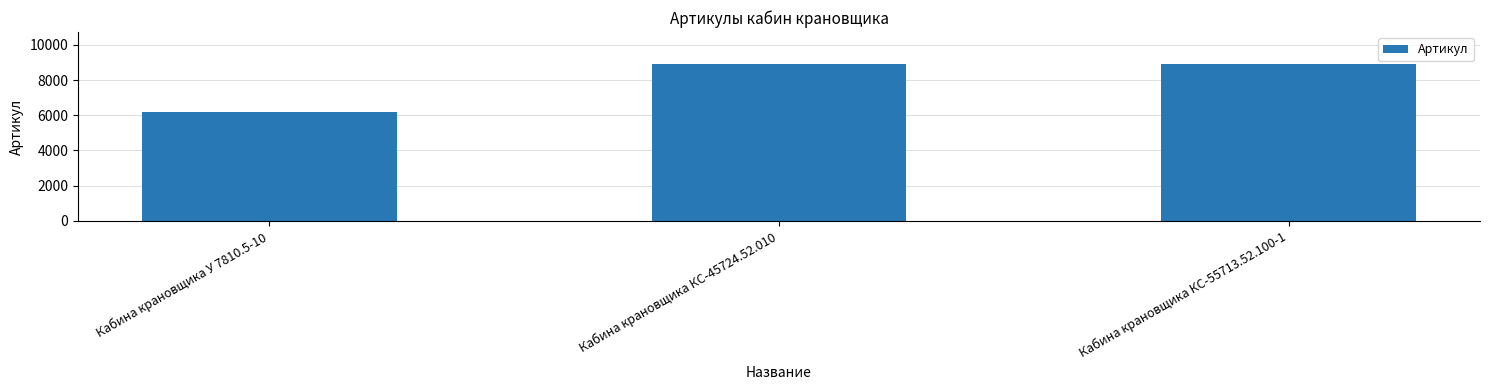

Are the bars grouped side by side (vs. stacked)?

No